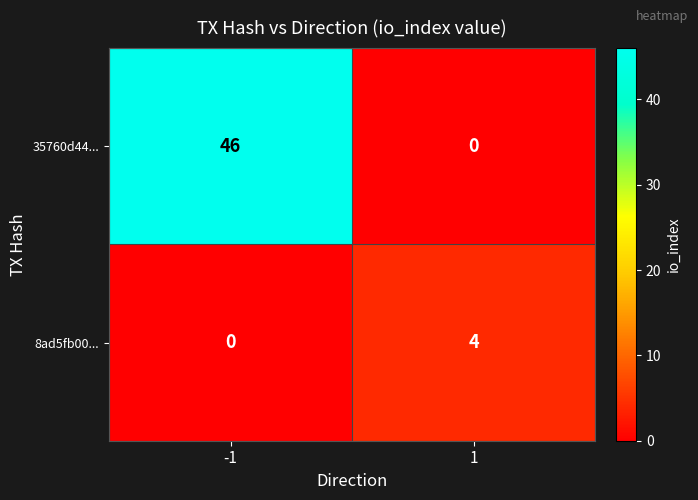

The 35760d44... series shows 77 at -1. True or false?

False